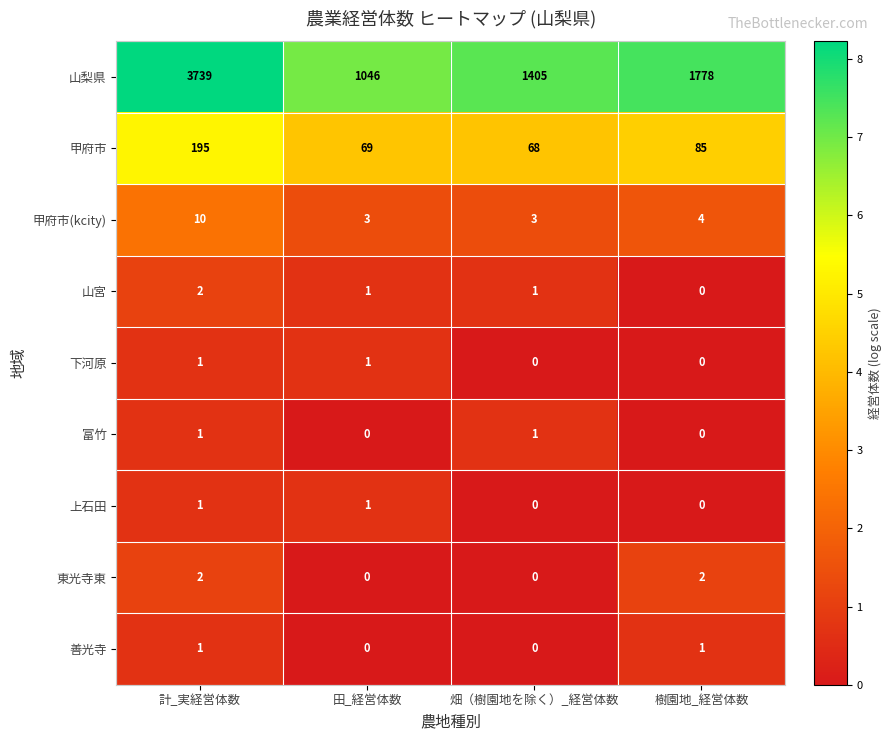

Which label corresponds to the largest value in the chart?

計_実経営体数